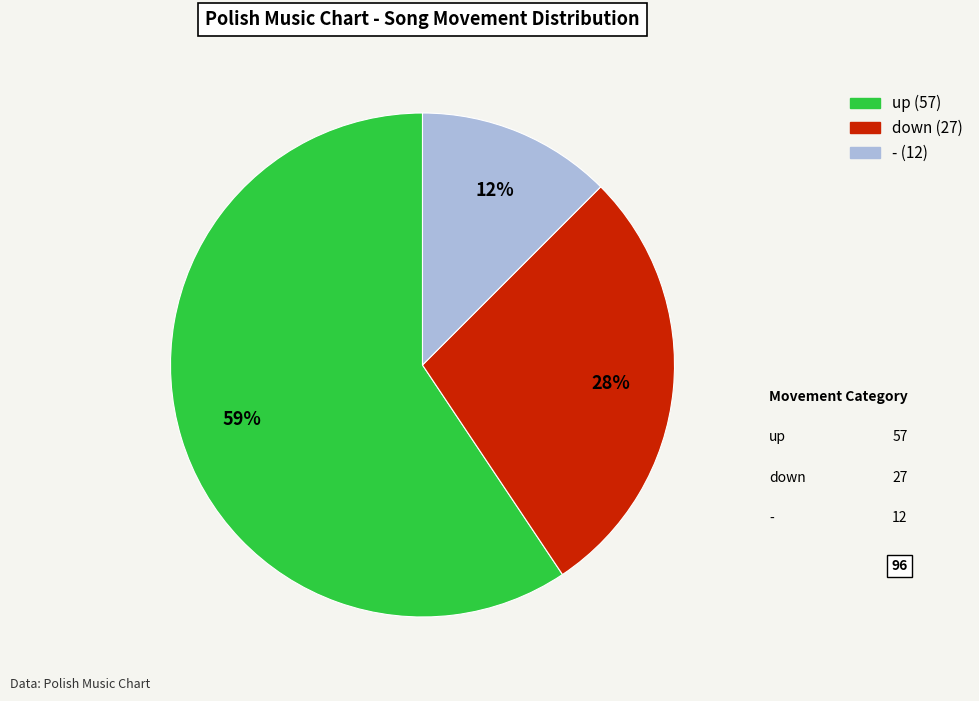

Does any single category account for the majority?

Yes